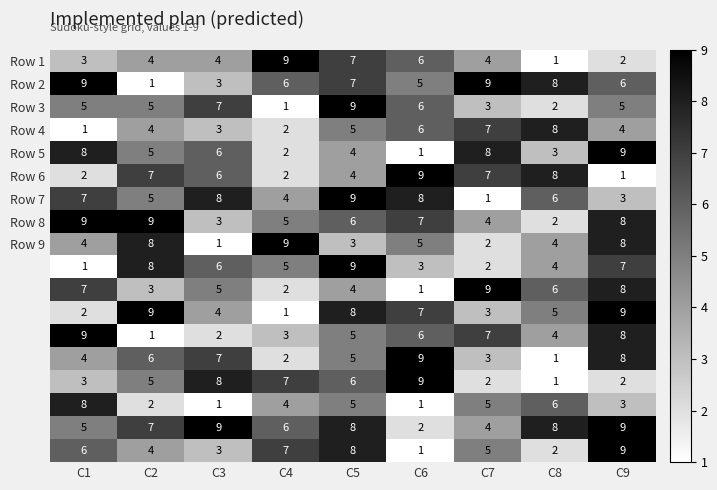

At how many categories does at least one series exceed 5?

9